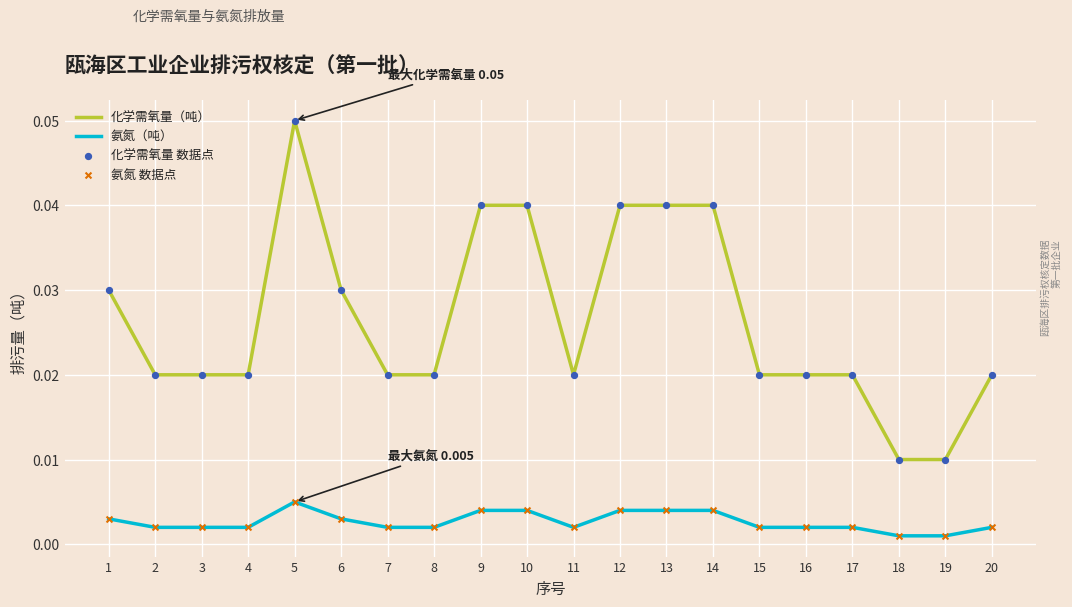

Which series has the widest spread of values?

化学需氧量（吨）